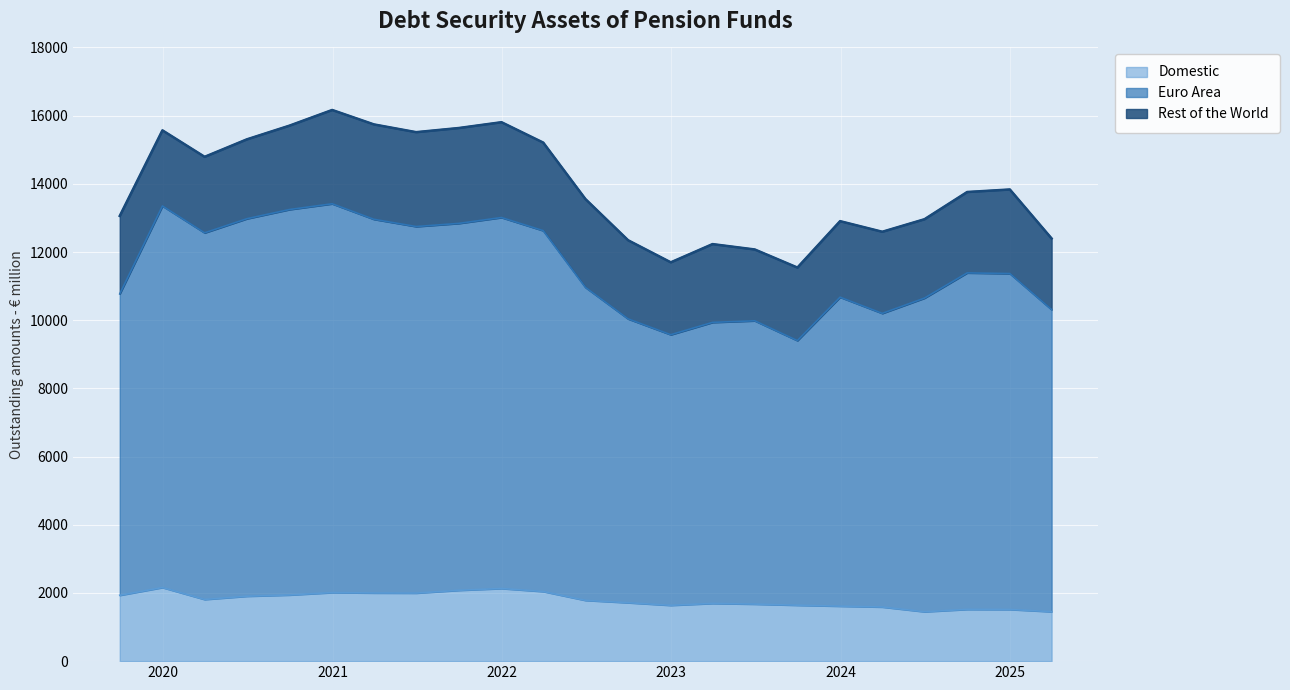

What are all the series names shown in the legend?

Domestic, Euro Area, Rest of the World